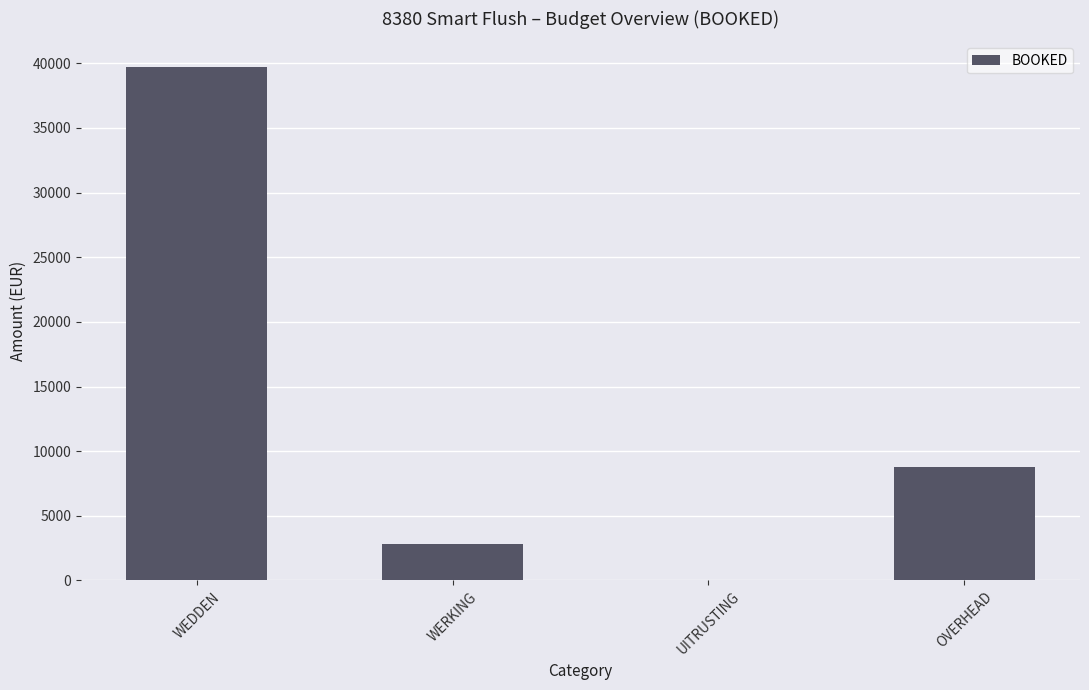

Is it true that the value at WEDDEN is 17807.1?

False